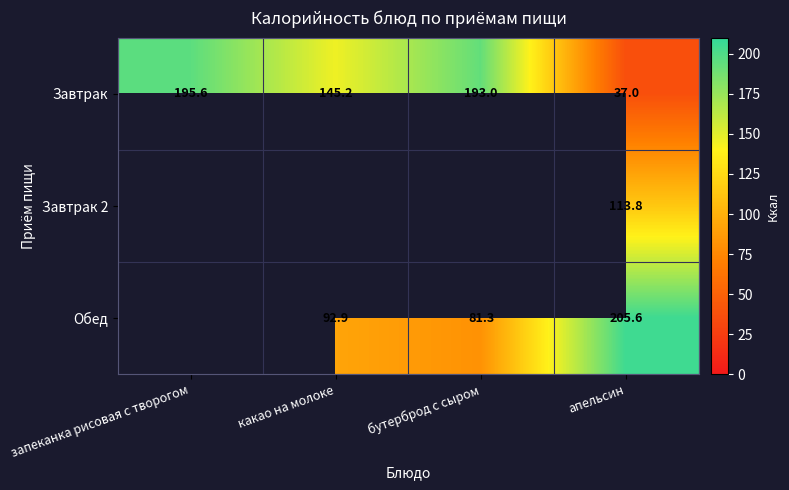

How many distinct data groups are displayed?

3